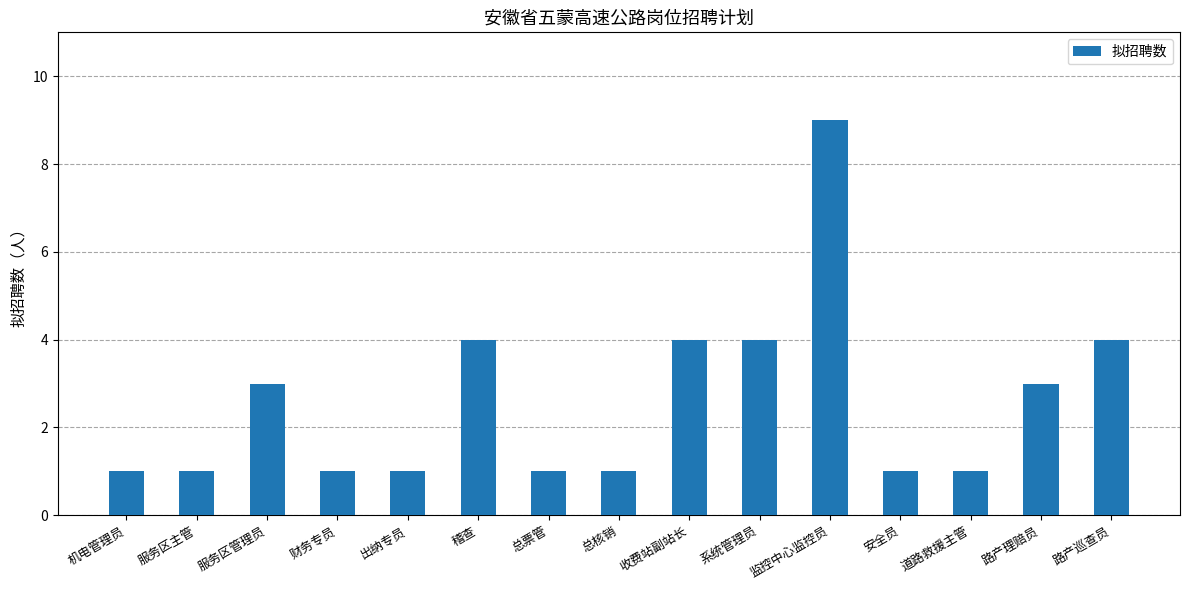

Reading left to right, extract all data points from this chart.

机电管理员=1	服务区主管=1	服务区管理员=3	财务专员=1	出纳专员=1	稽查=4	总票管=1	总核销=1	收费站副站长=4	系统管理员=4	监控中心监控员=9	安全员=1	道路救援主管=1	路产理赔员=3	路产巡查员=4